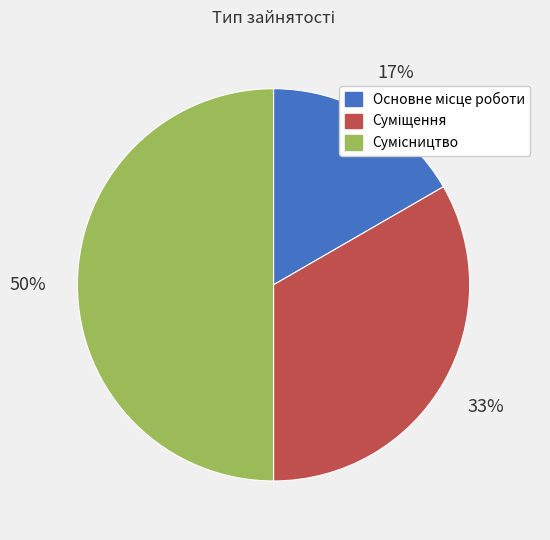

To the nearest percent, what is the average slice percentage?

33%